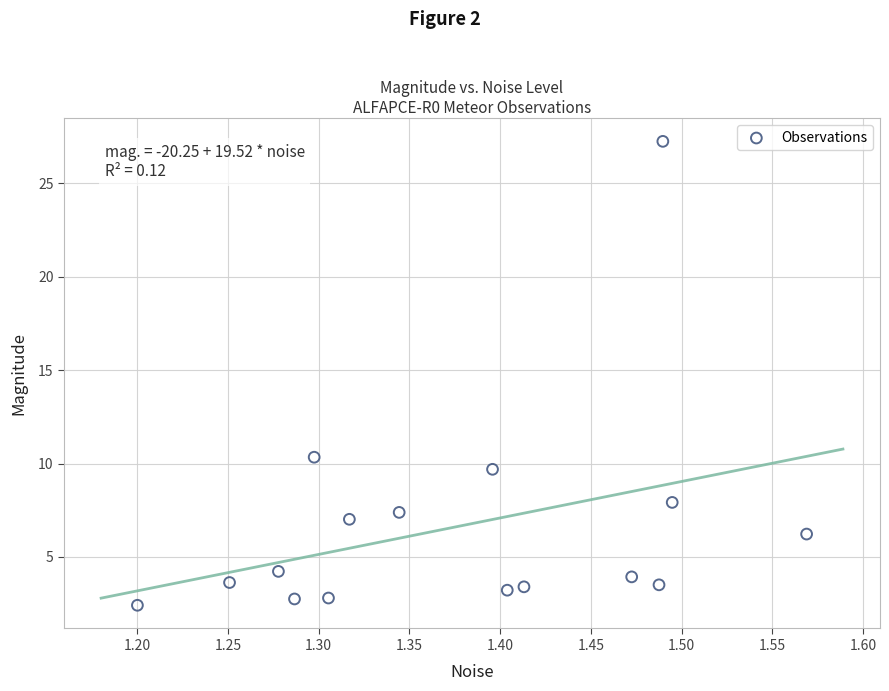

What Y value in the scatter plot is closest to 14?

10.3